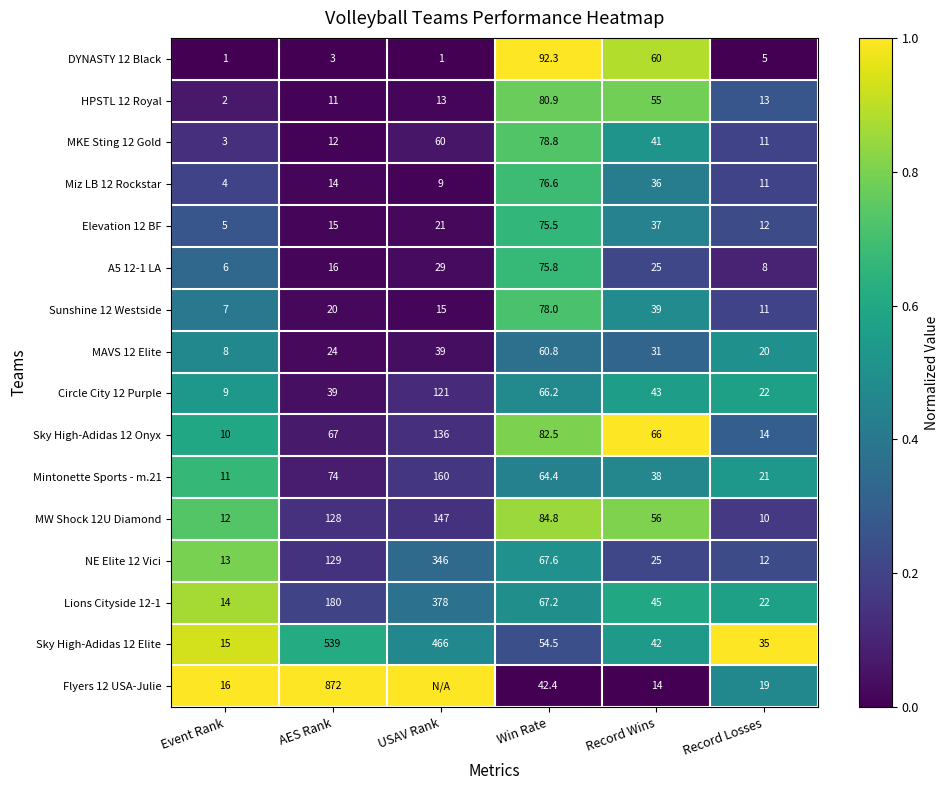

Which series changed the most between AES Rank and Record Wins?

Flyers 12 USA-Julie